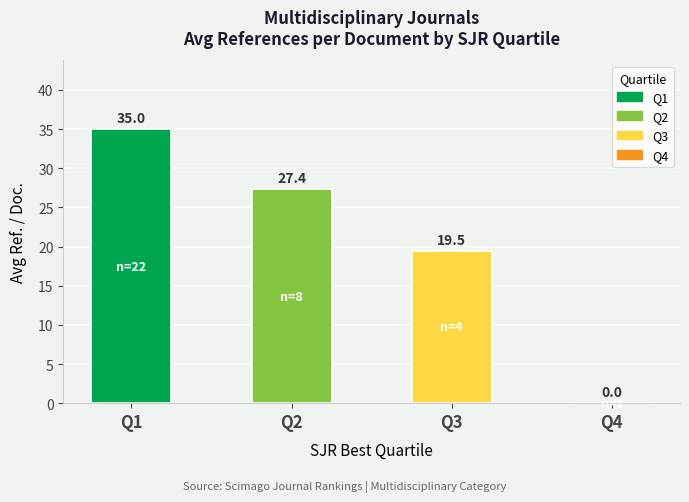

Count the number of values greater than 27.

2